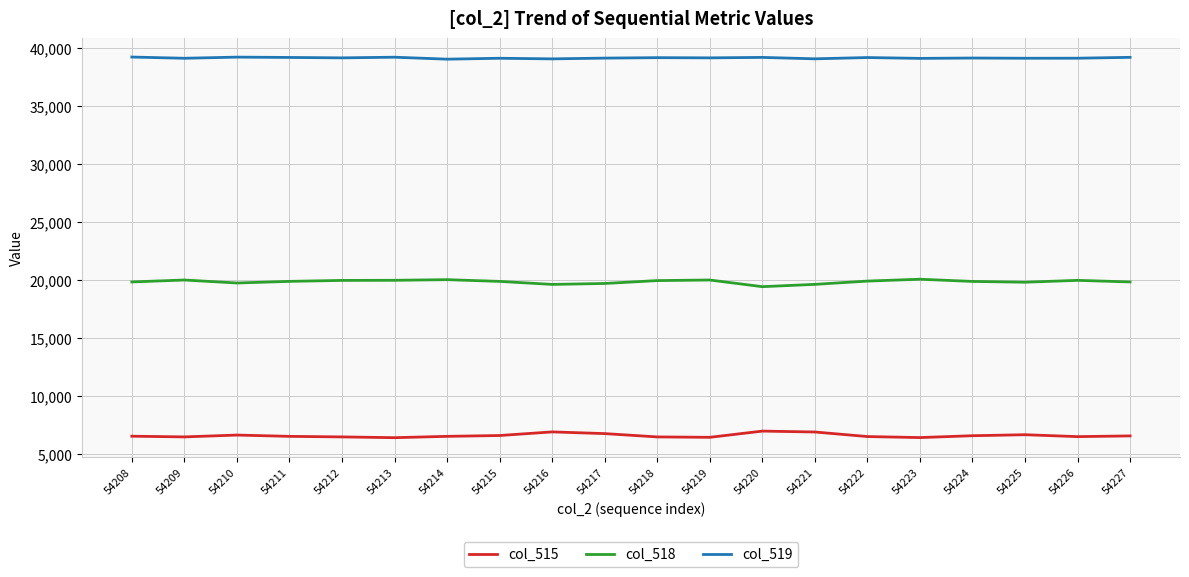

Is it true that col_519 equals 60055 at 54218?

False